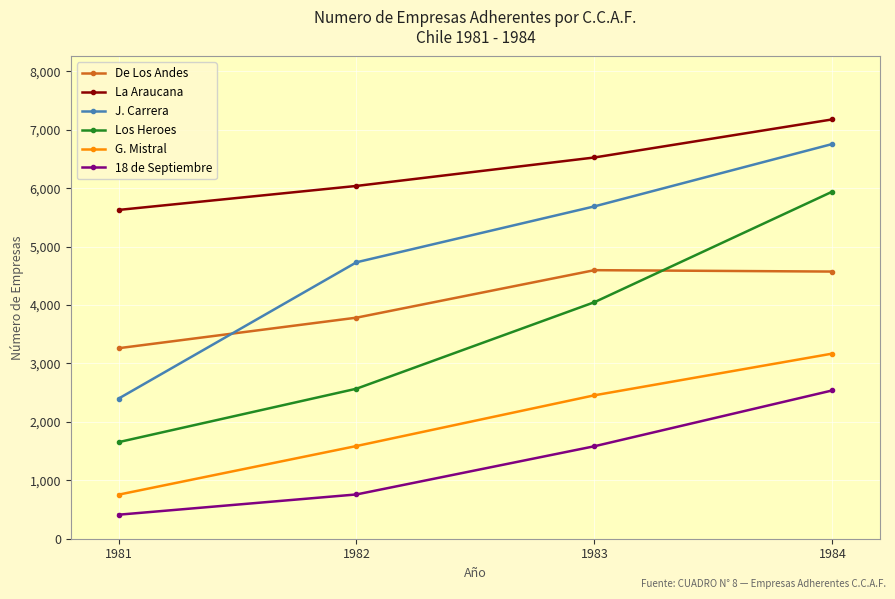

What is the value of the De Los Andes point at the 4th from the left?

4573